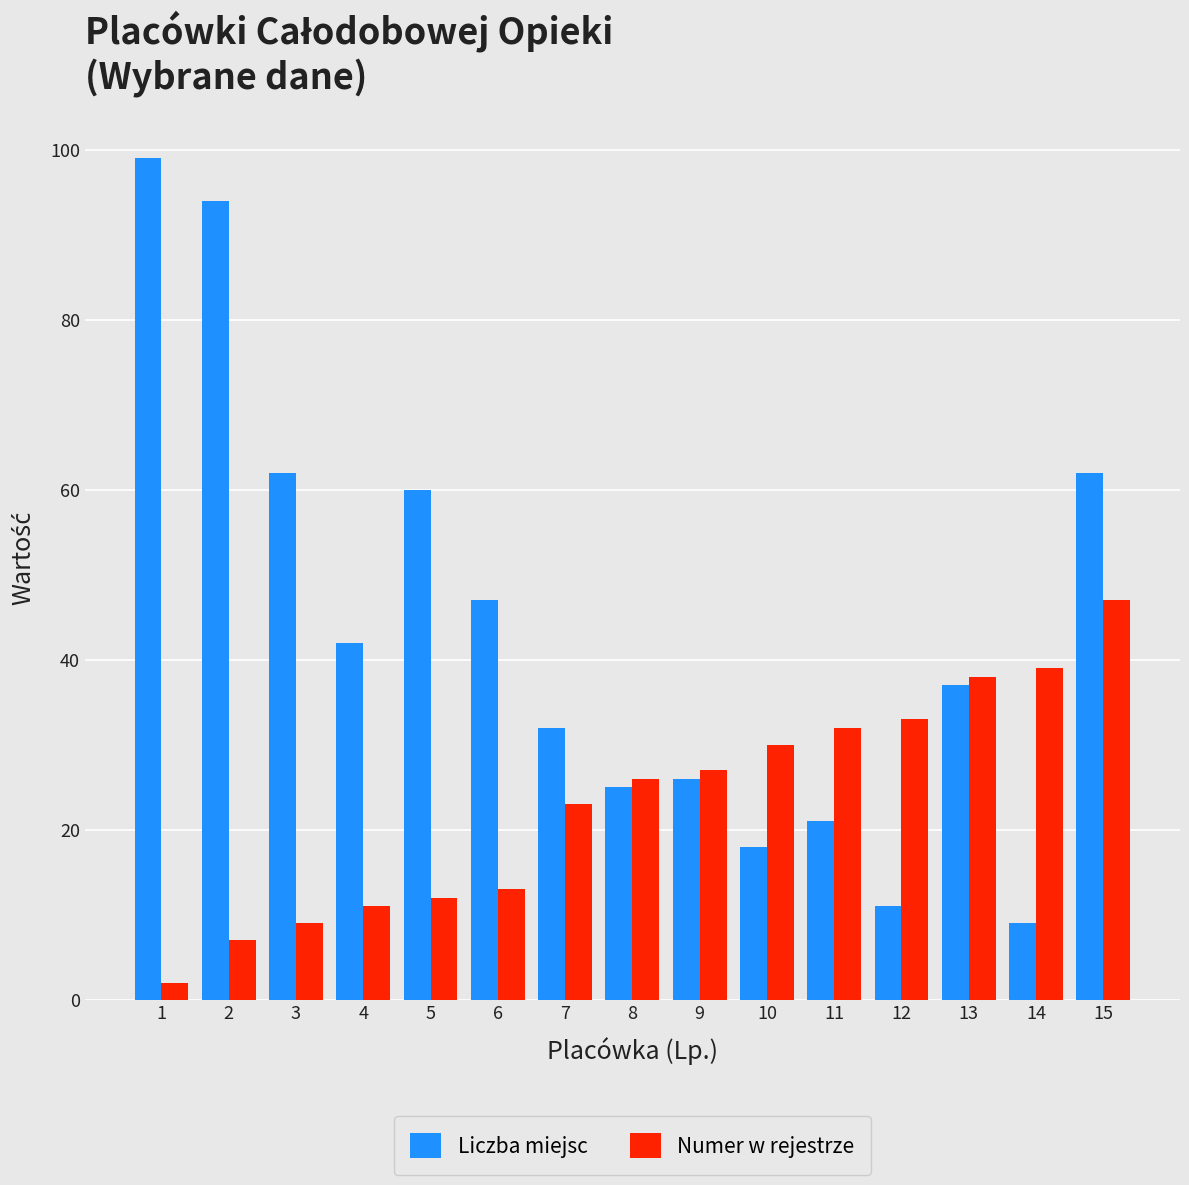

At 13, list the series in order from smallest to largest.

Liczba miejsc, Numer w rejestrze